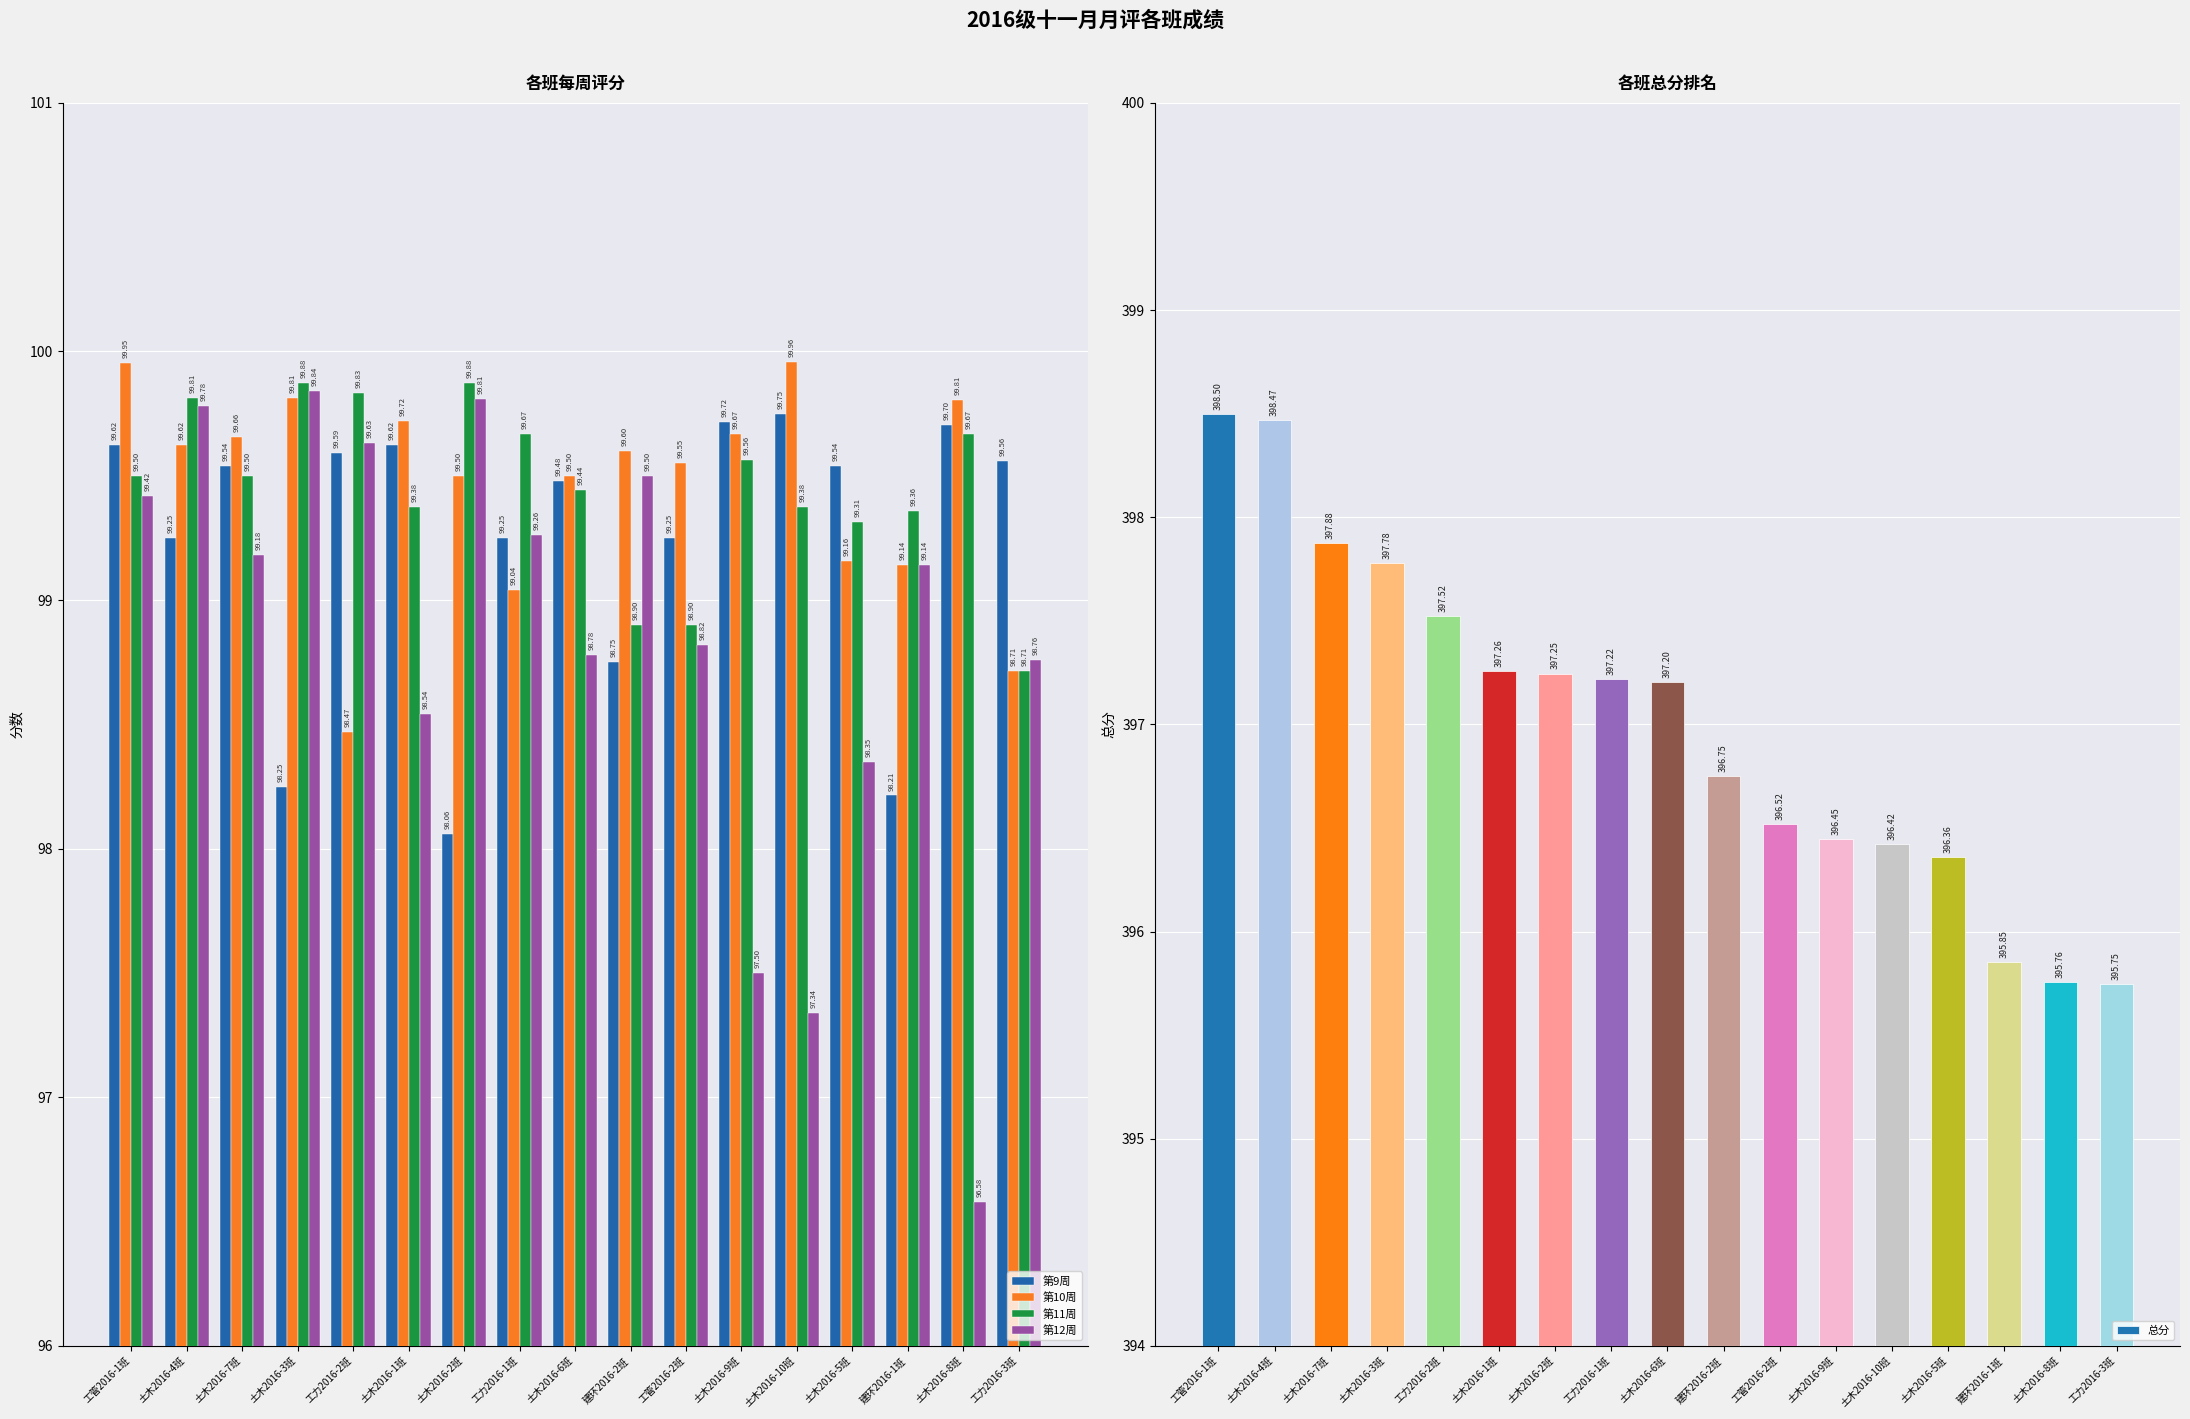

What is the difference between the second highest and minimum values in the 总分 series?

2.7